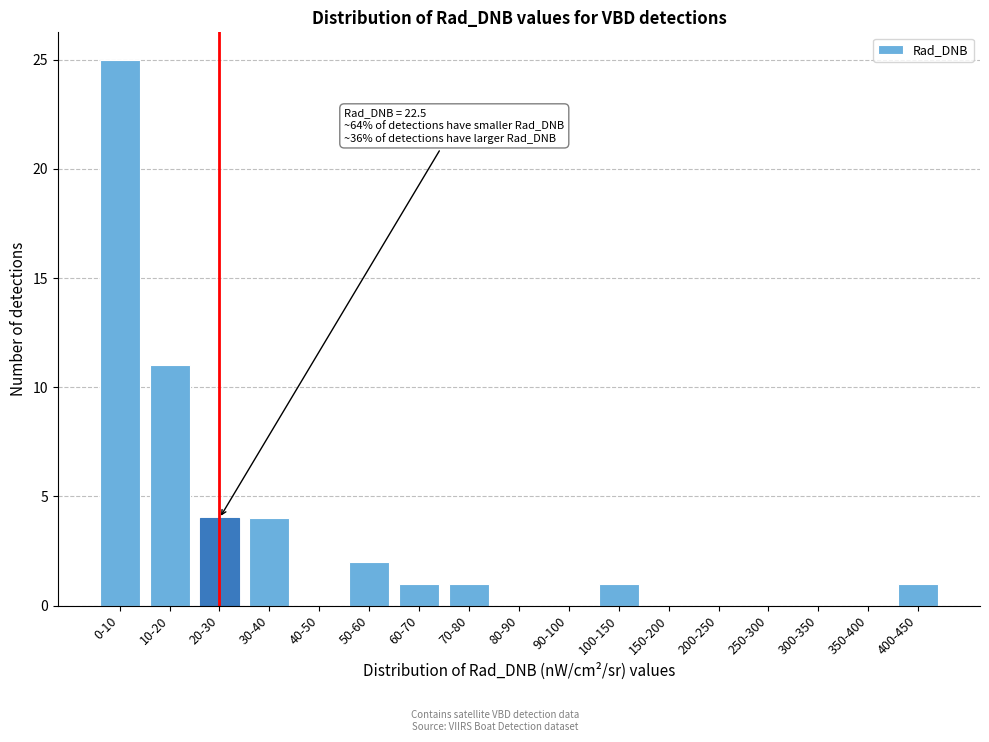

Reading right to left, what are all the values shown in this chart?

400-450=1	350-400=0	300-350=0	250-300=0	200-250=0	150-200=0	100-150=1	90-100=0	80-90=0	70-80=1	60-70=1	50-60=2	40-50=0	30-40=4	20-30=4	10-20=11	0-10=25